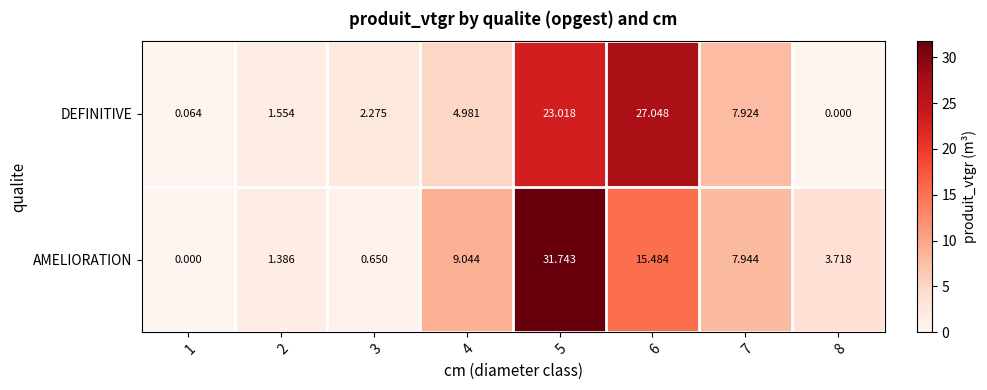

How many data points in DEFINITIVE are above 4?

4